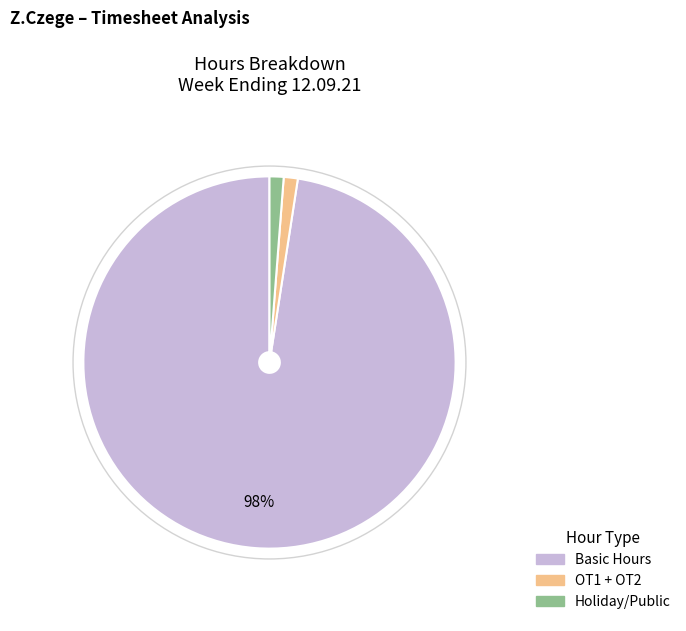

Which category accounts for the majority?

Basic Hours